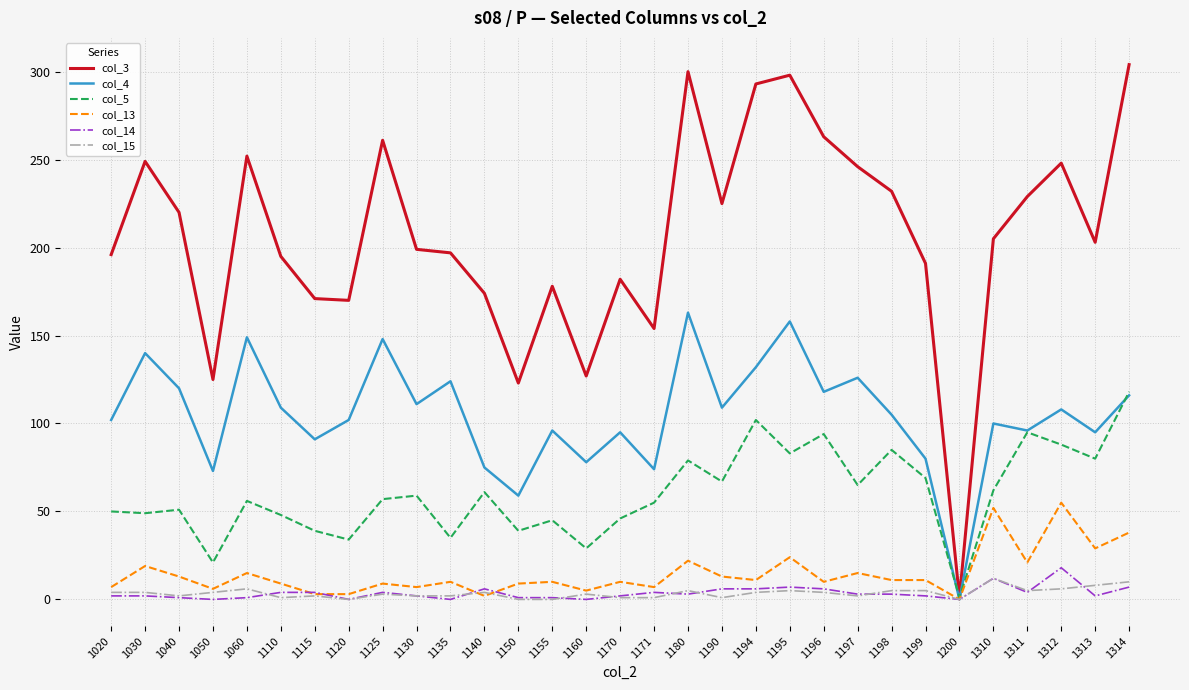

Does the chart have visible grid lines?

Yes